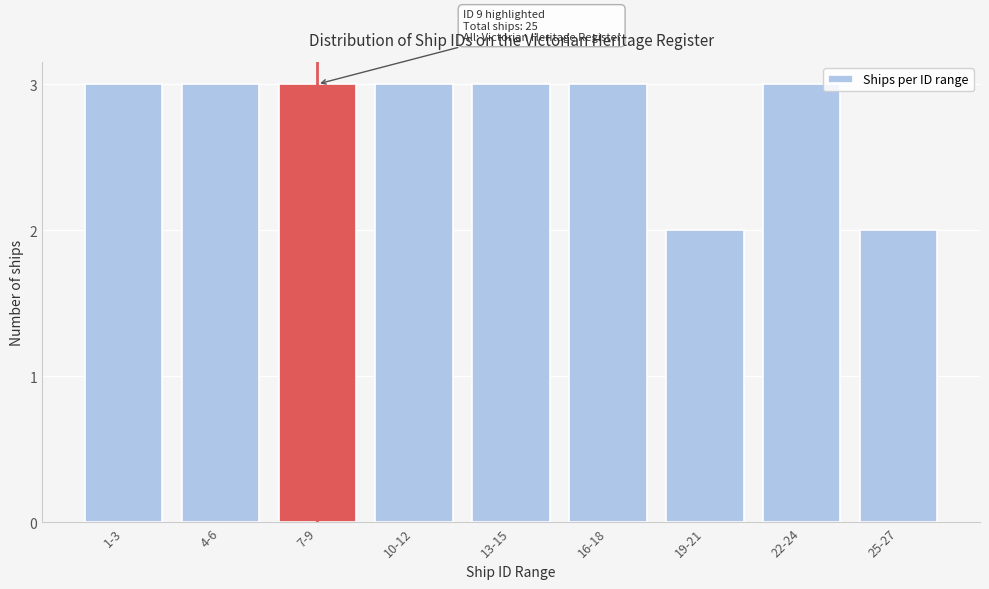

Reading right to left, list all the values displayed in this chart.

25-27=2	22-24=3	19-21=2	16-18=3	13-15=3	10-12=3	7-9=3	4-6=3	1-3=3